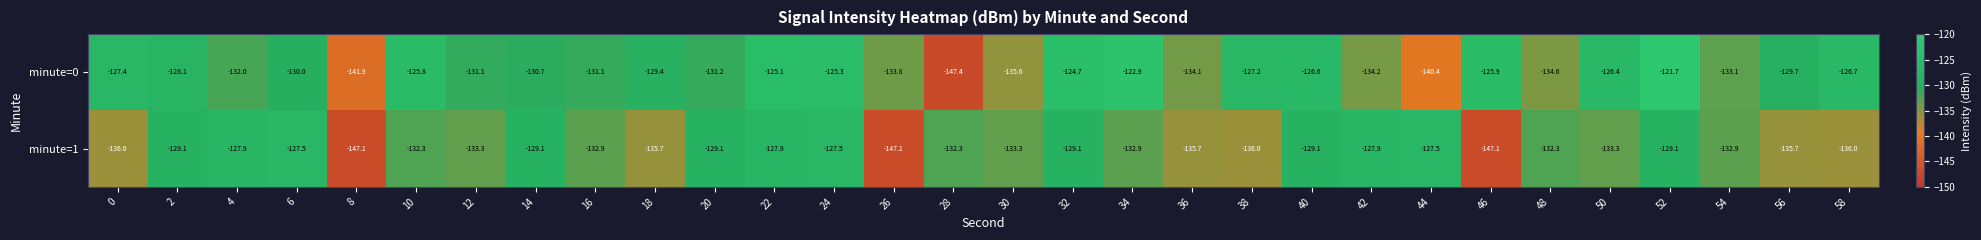

At which label is minute=0 closest to -134?

36